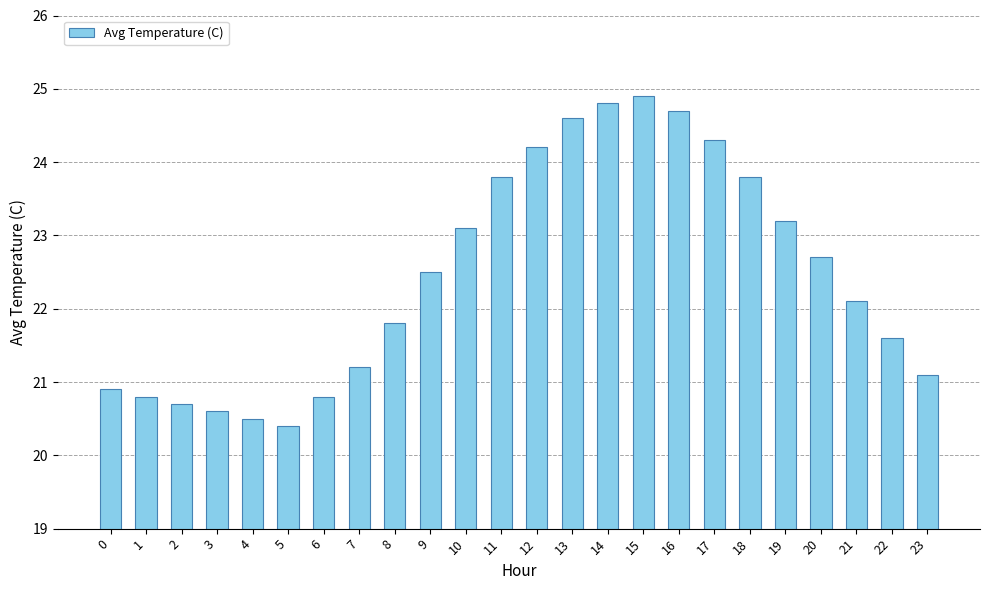

The value at 9 is 22.5. True or false?

True